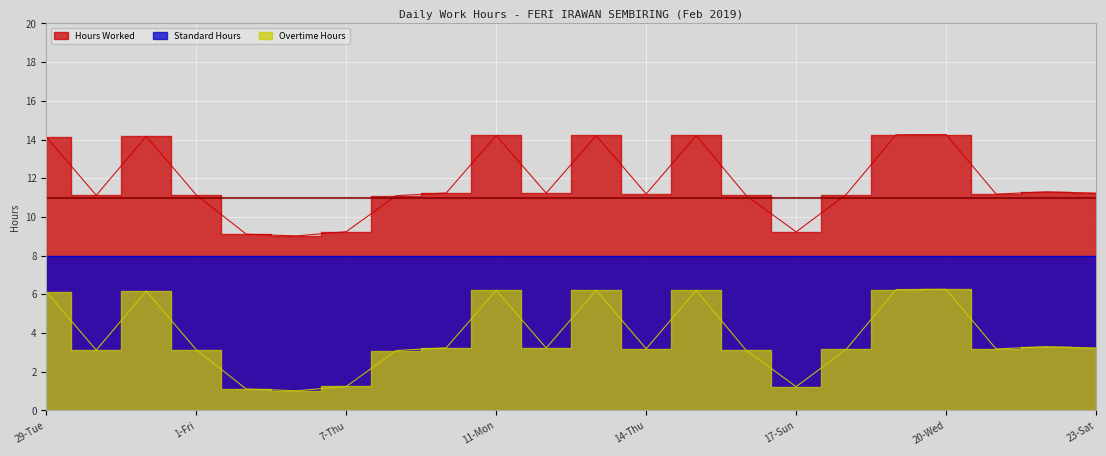

In Overtime Hours, how many points are lower than both neighbors (excluding endpoints)?

6